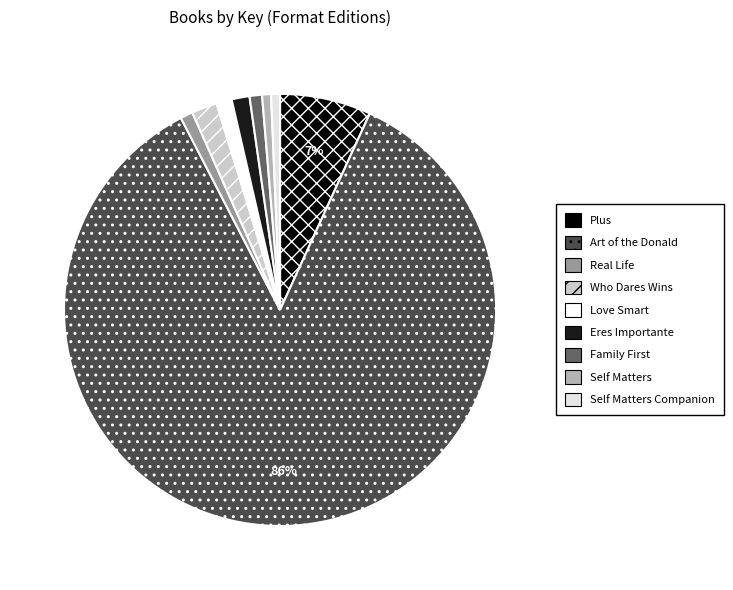

Is there a majority slice in this chart?

Yes